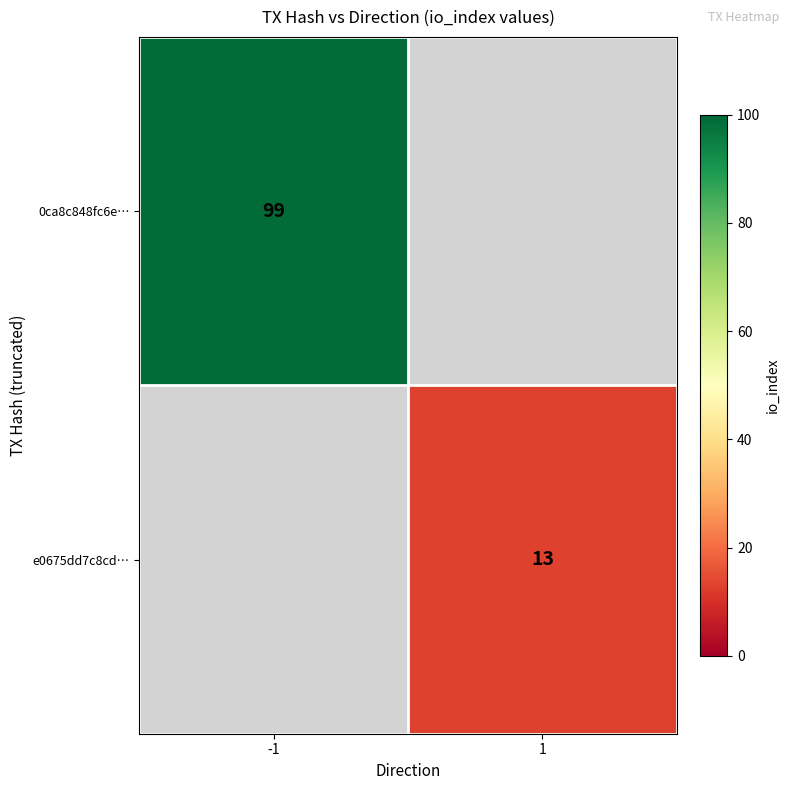

The value of 0ca8c848fc6e… at -1 is 134. True or false?

False